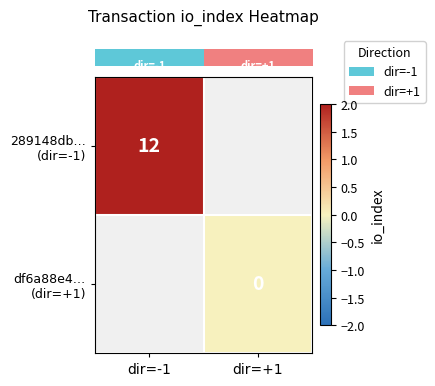

Which series has the widest spread of values?

row_0